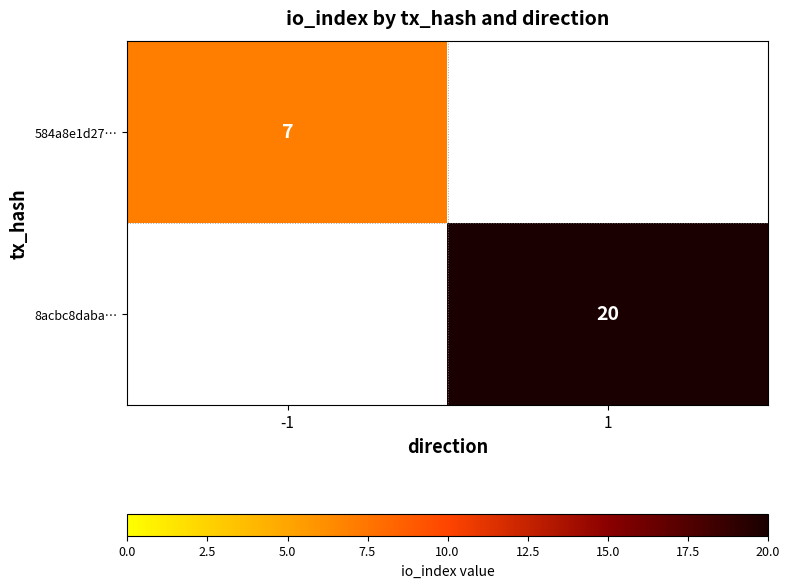

Which category has the lowest value across all series?

-1